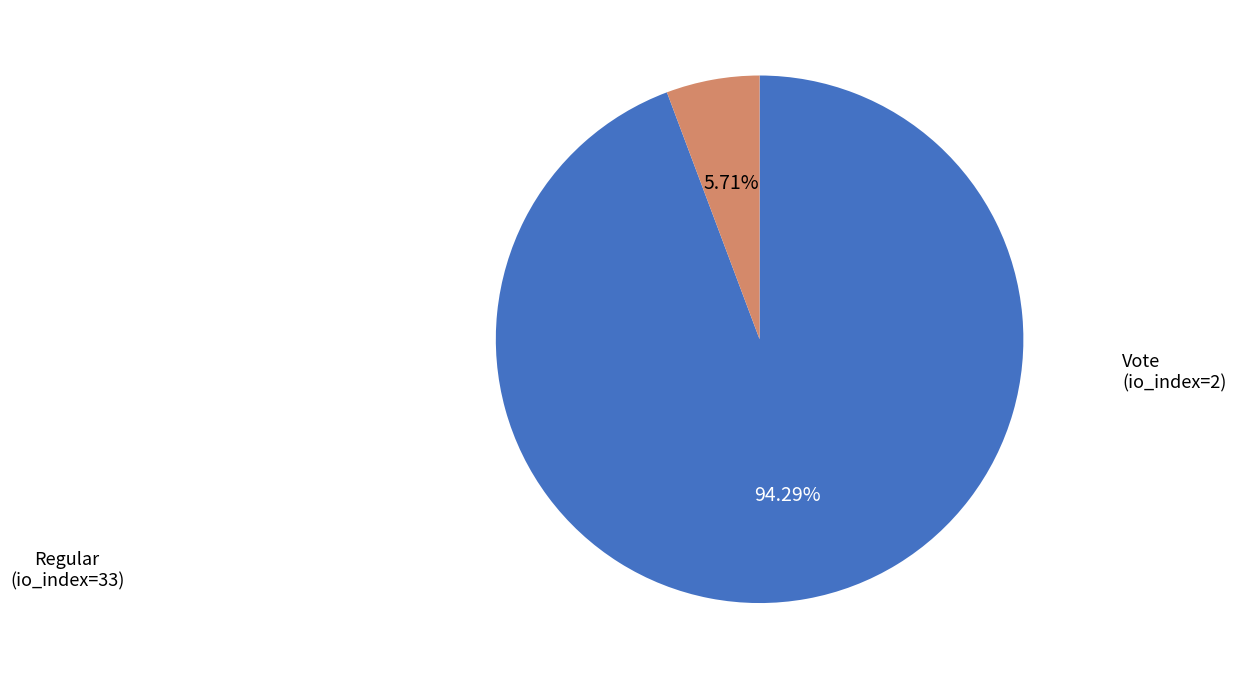

Is there a majority slice in this chart?

Yes